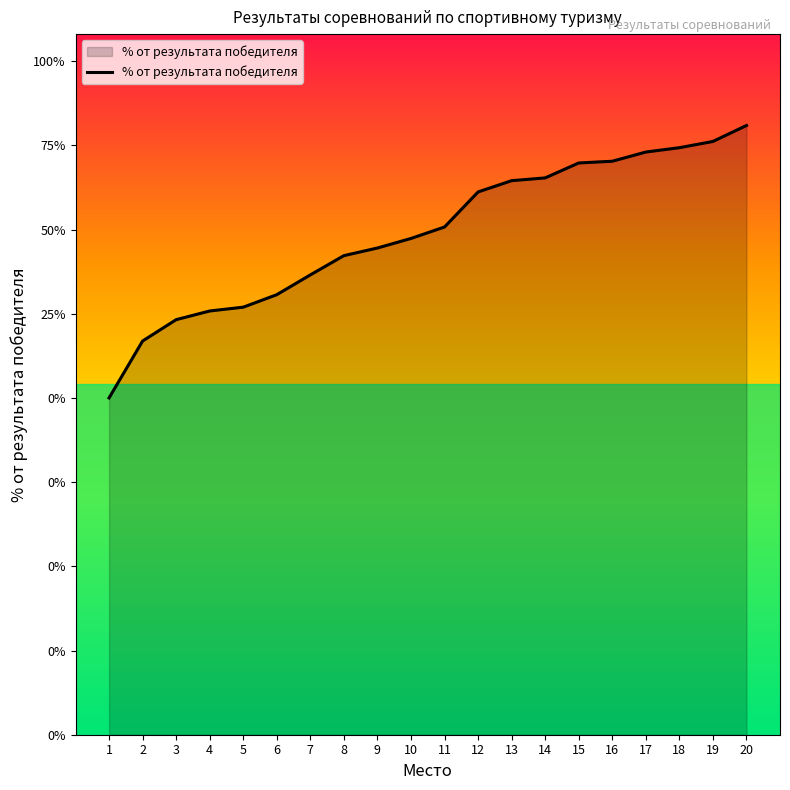

The chart shows a value of 0.3 at 6. True or false?

False